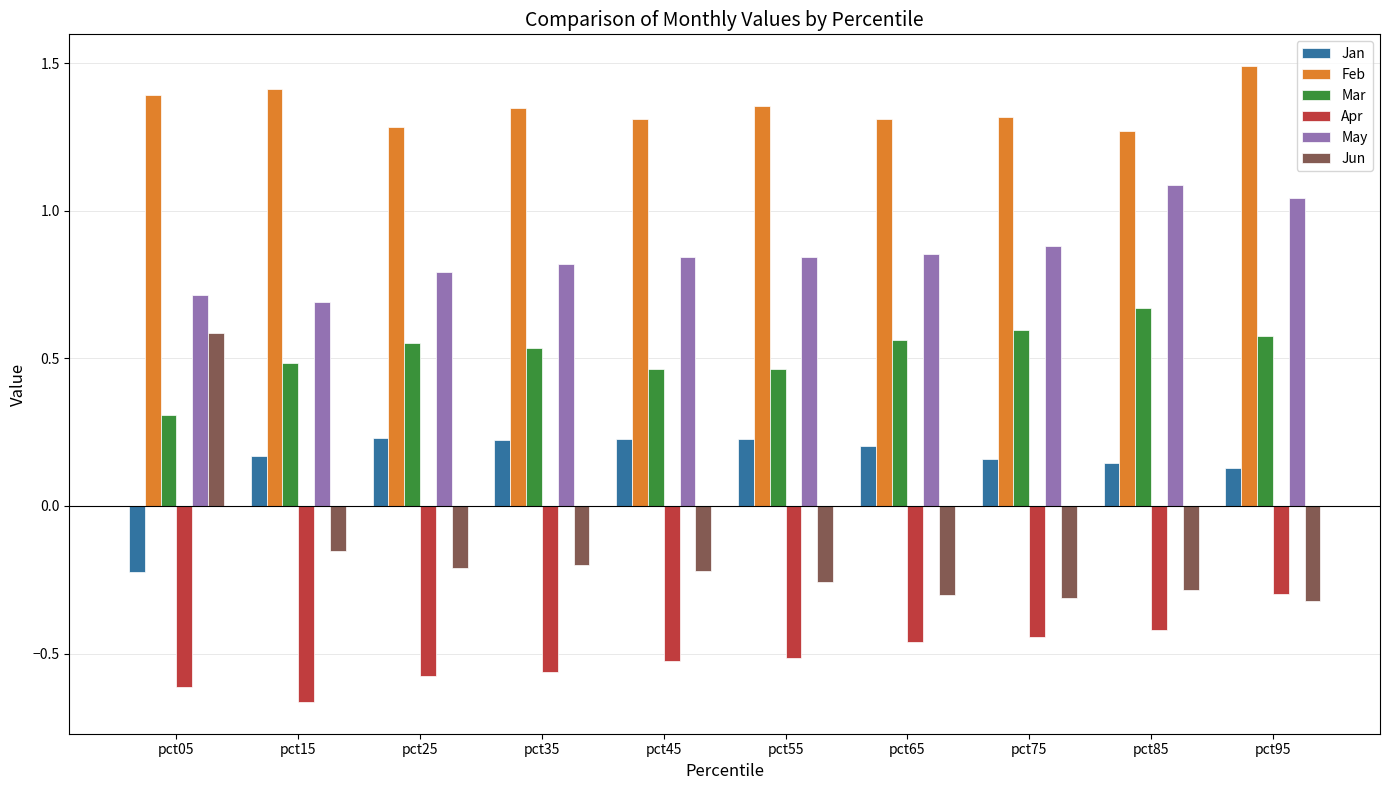

How many positive values does the Jun series have?

1